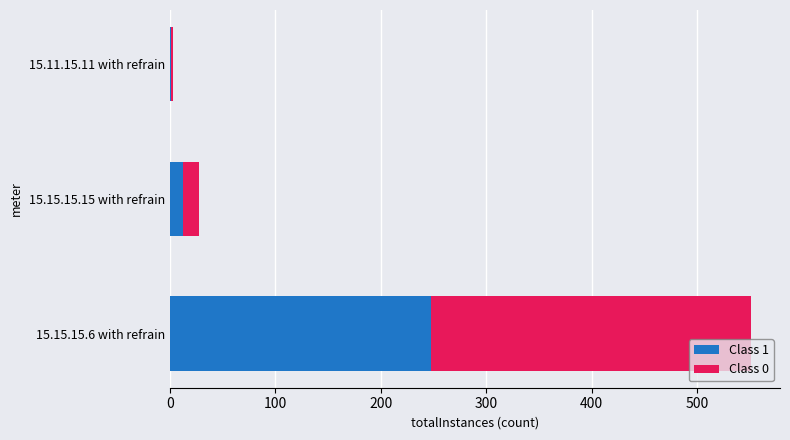

How many categories are shown in the chart?

3